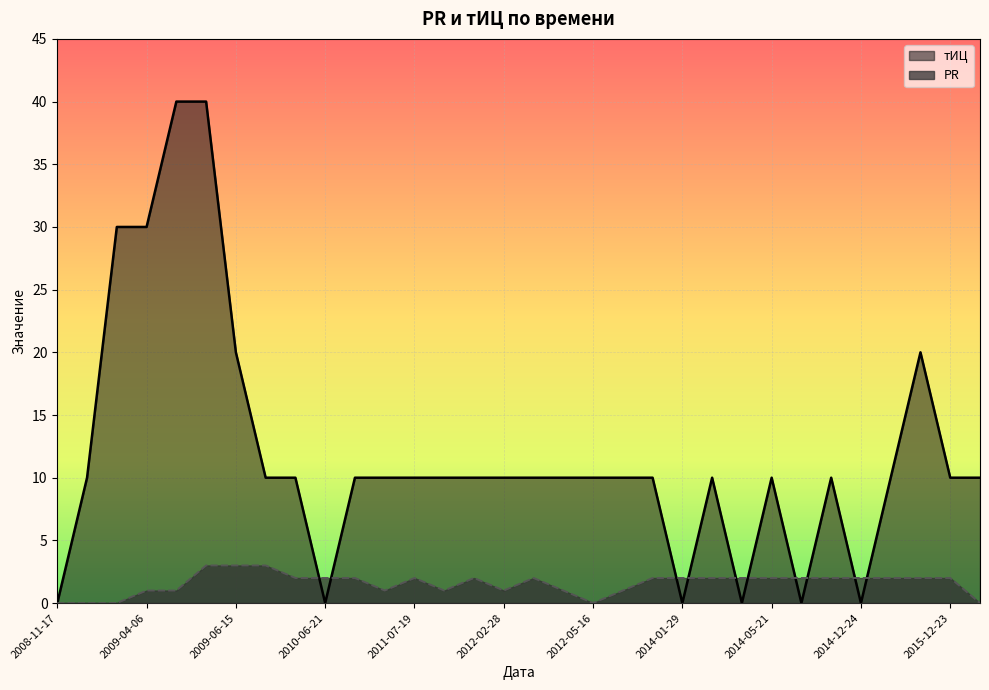

What is the label of the 15th point from the left?

2012-02-14